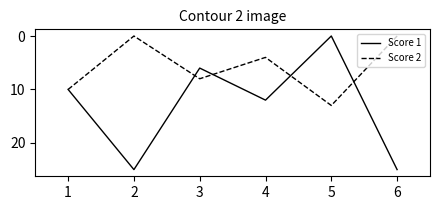

How many values in the Score 2 series are below 8?

3